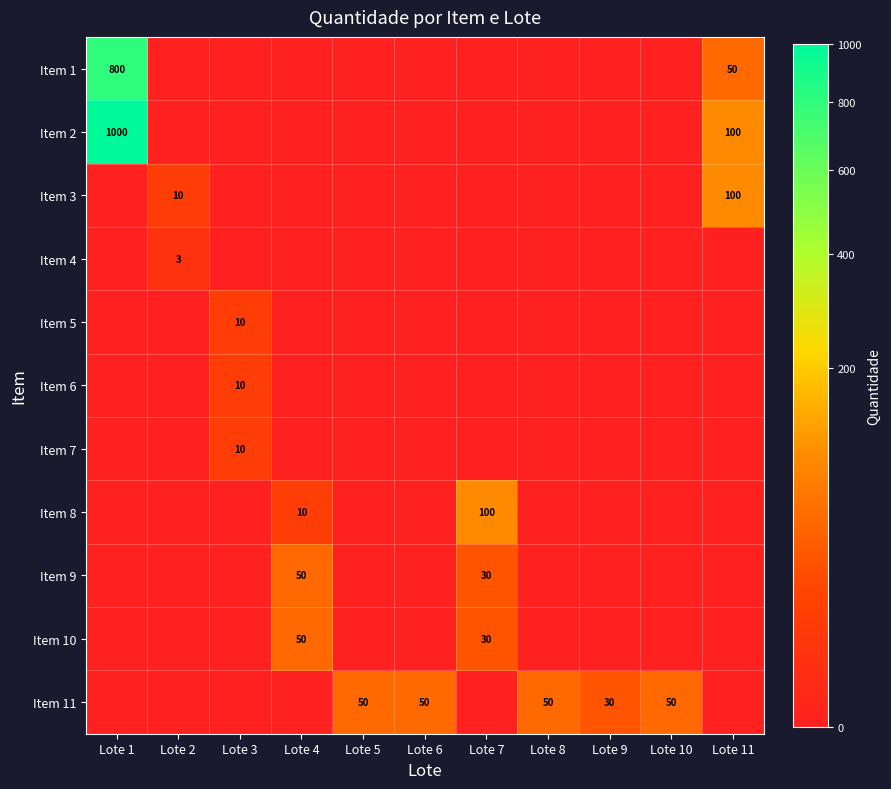

The value of Item 11 at Lote 5 is 50. True or false?

True